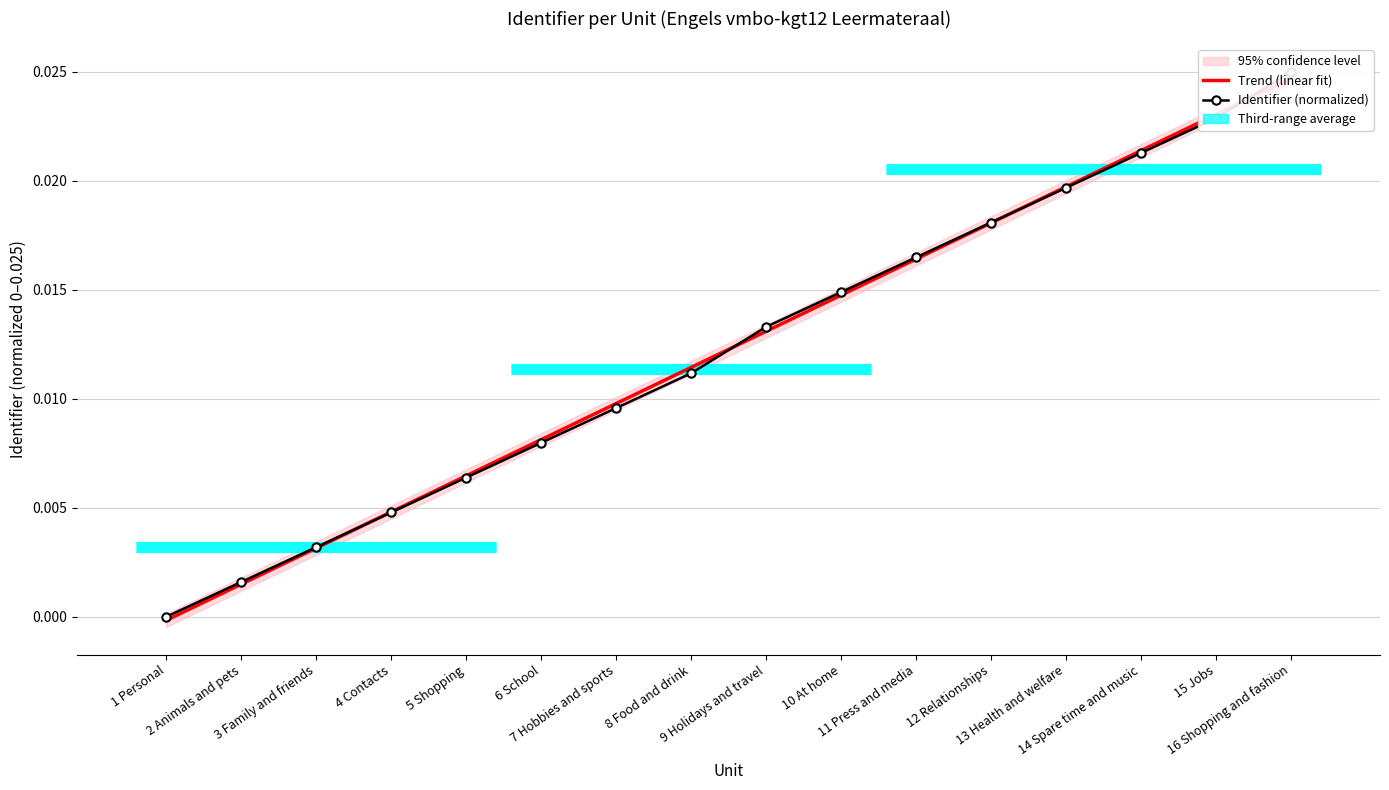

What are all the series names shown in the legend?

Trend (linear fit), Identifier (normalized)